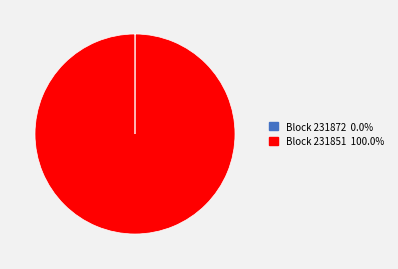

Is there a majority slice in this chart?

Yes